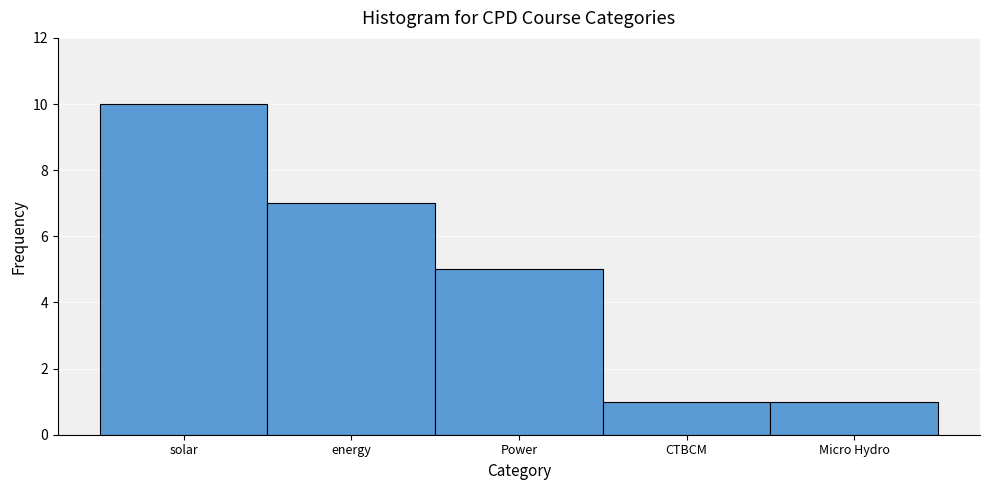

Reading left to right, list all the values displayed in this chart.

solar=10	energy=7	Power=5	CTBCM=1	Micro Hydro=1